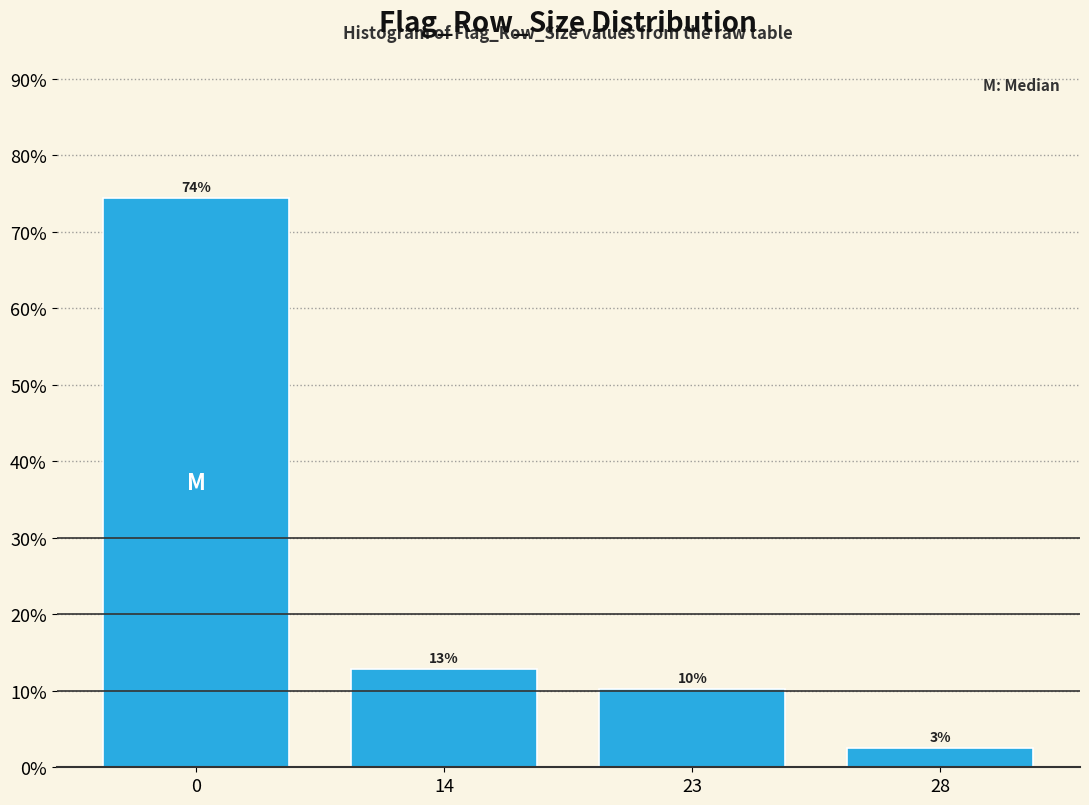

Are the bars horizontal?

No